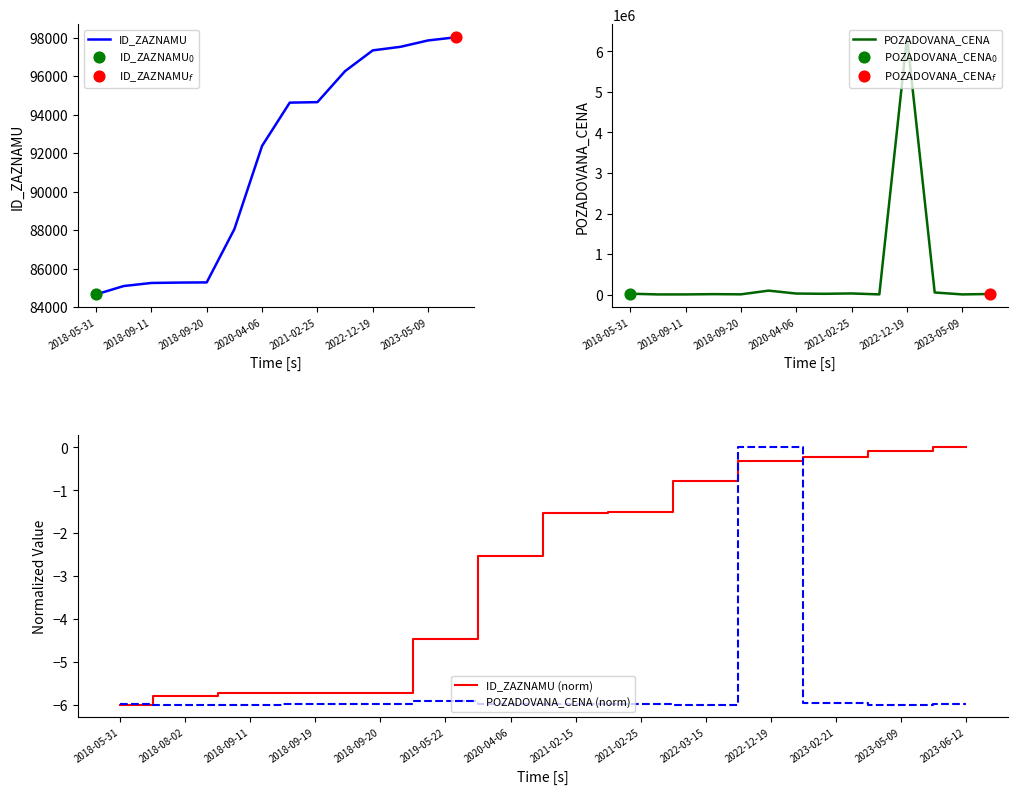

Which series contains the highest Y value?

POZADOVANA_CENA